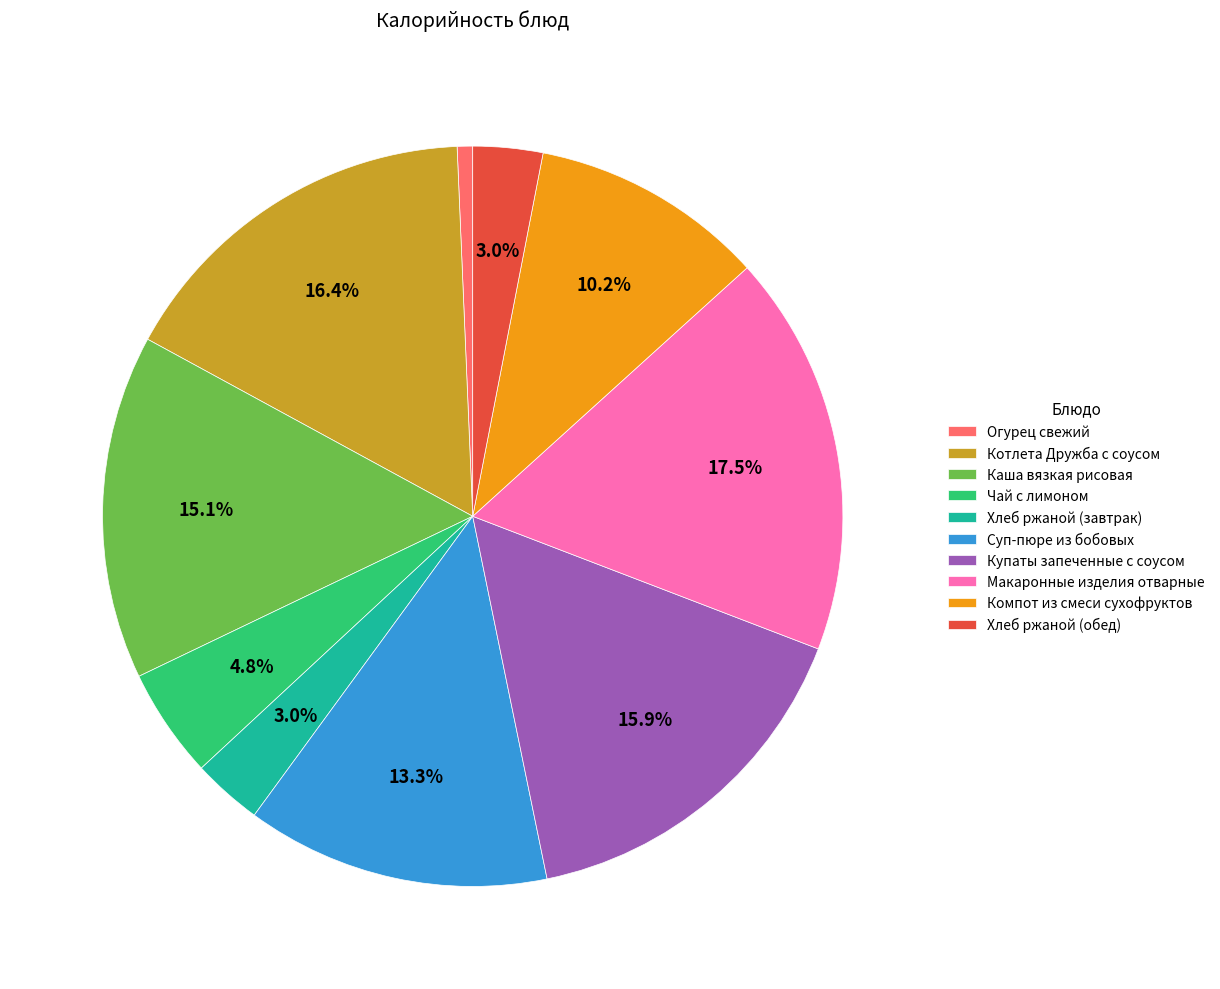

The Хлеб ржаной (завтрак) slice represents 3% of the pie. True or false?

True